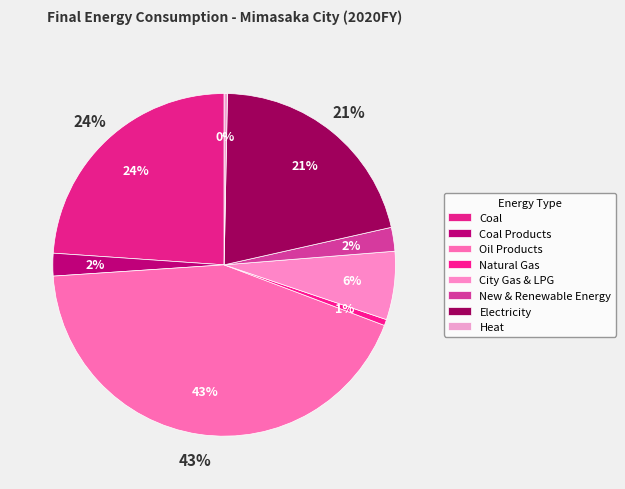

Rank the categories by value from highest to lowest.

Oil Products, Coal, Electricity, City Gas & LPG, New & Renewable Energy, Coal Products, Natural Gas, Heat